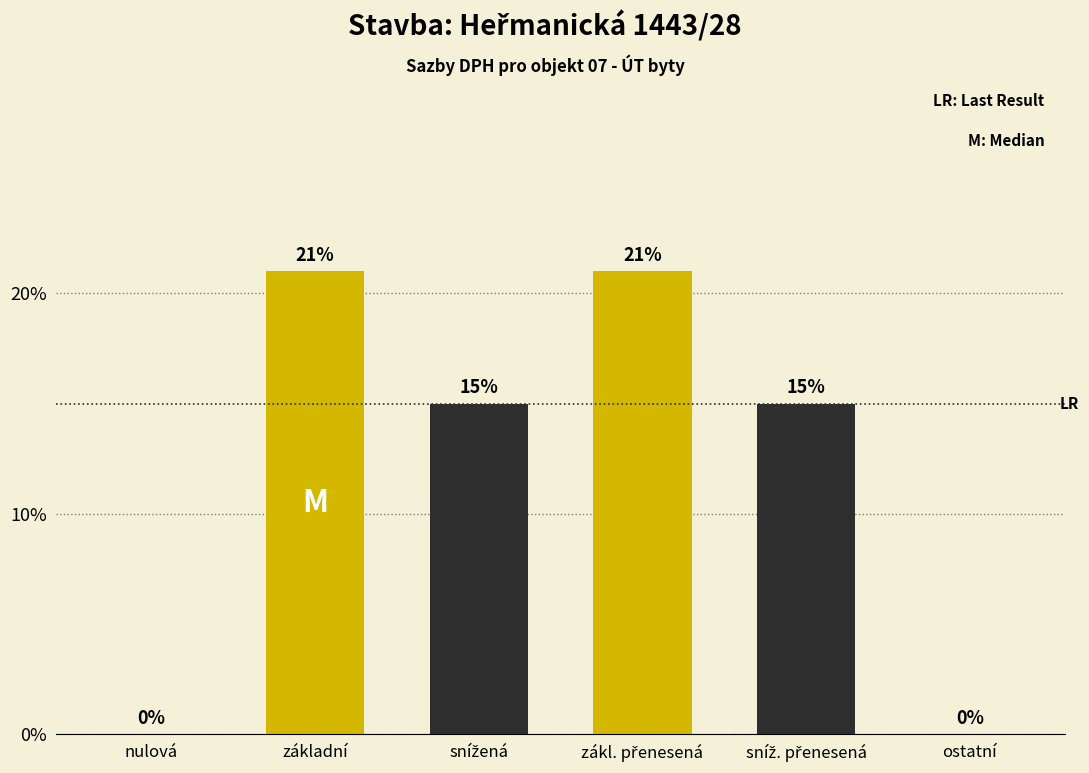

How many distinct data groups are displayed?

1